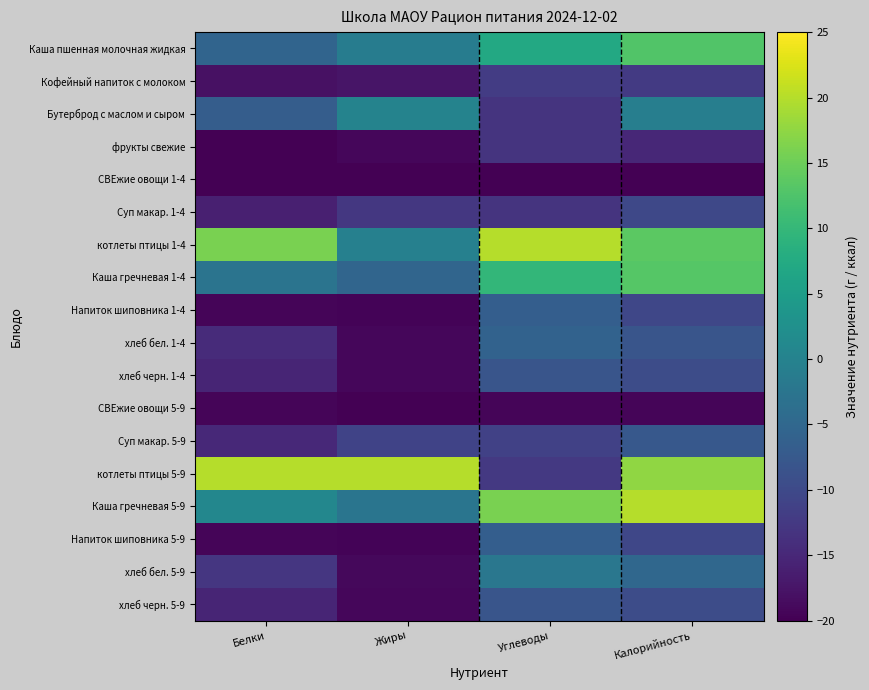

At which category does the chart reach its minimum across all series?

Белки